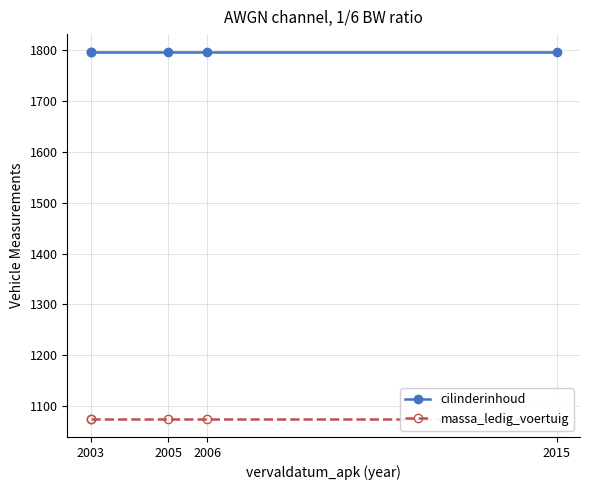

What is the difference between the highest and lowest values at 2003?

721